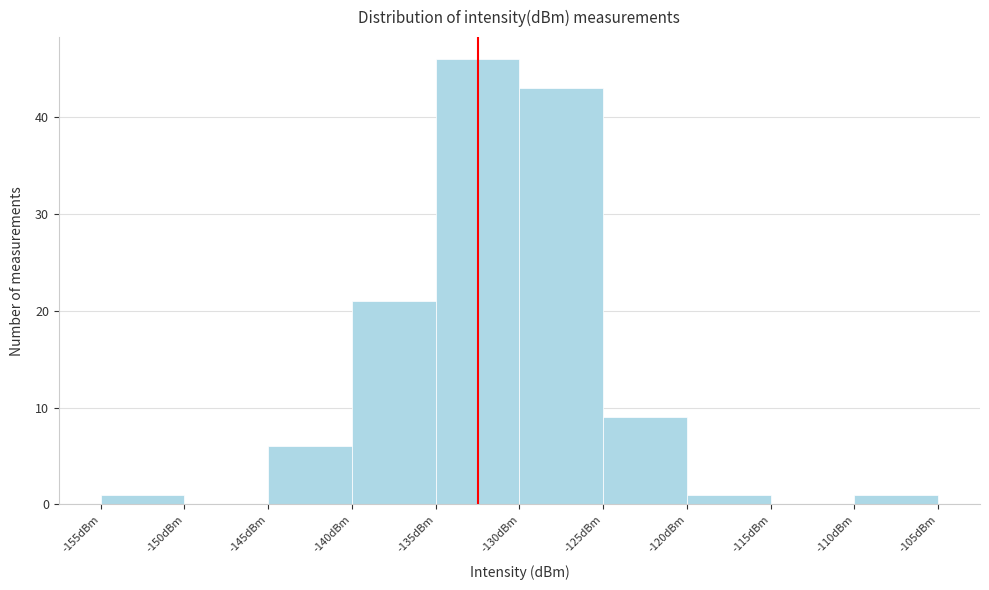

Reading left to right, transcribe this chart: for each bar, give the range it covers on the x-axis and its height. The values are not printed on the chart, so give them approximately, as read against the axis.

-155 to -150: 1
-150 to -145: 0
-145 to -140: 6
-140 to -135: 21
-135 to -130: 46
-130 to -125: 43
-125 to -120: 9
-120 to -115: 1
-115 to -110: 0
-110 to -105: 1